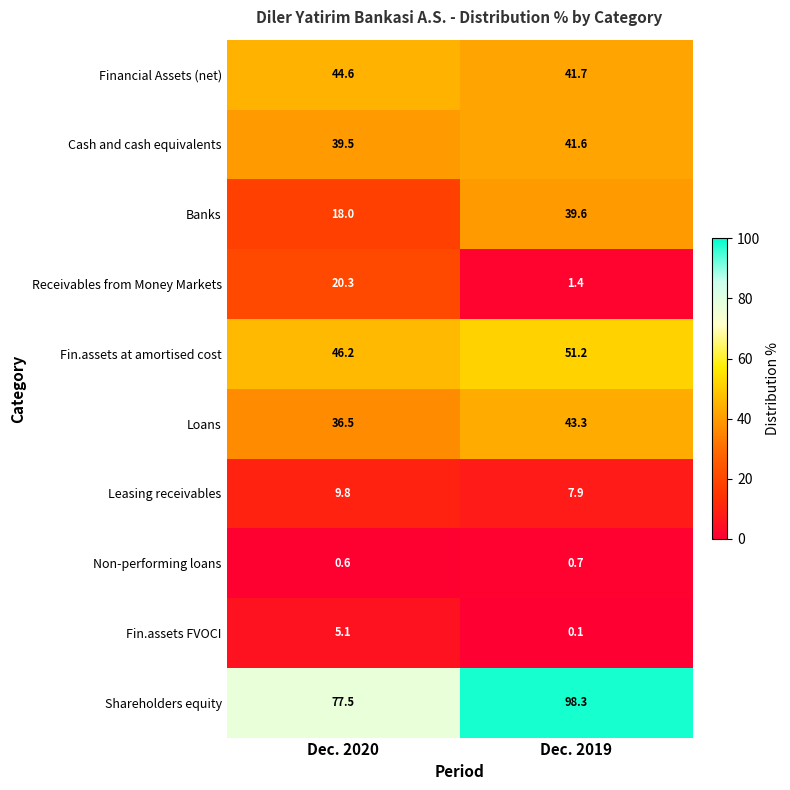

Which series changed the most between Dec. 2020 and Dec. 2019?

Banks